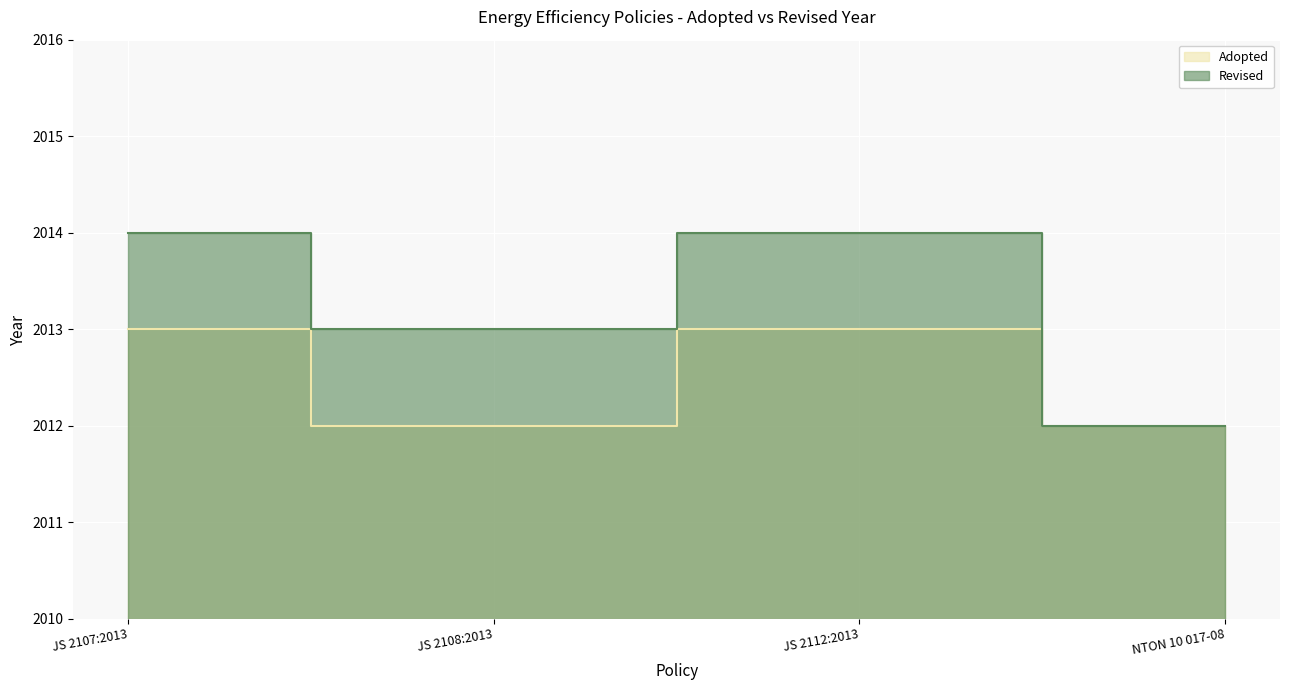

True or false: the data shows 2761 at JS 2107:2013.

False